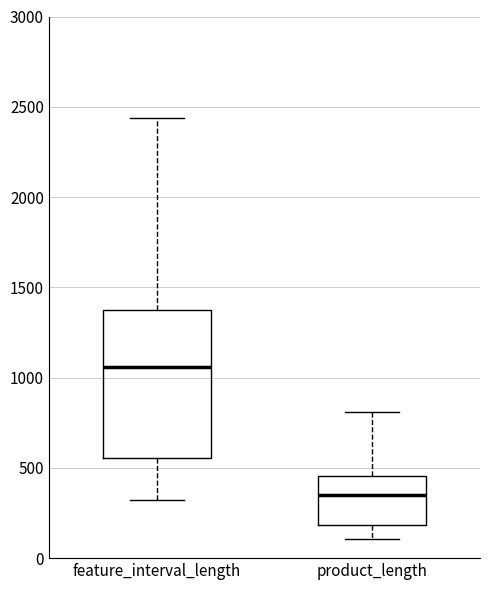

Which box has the lowest median line?

product_length